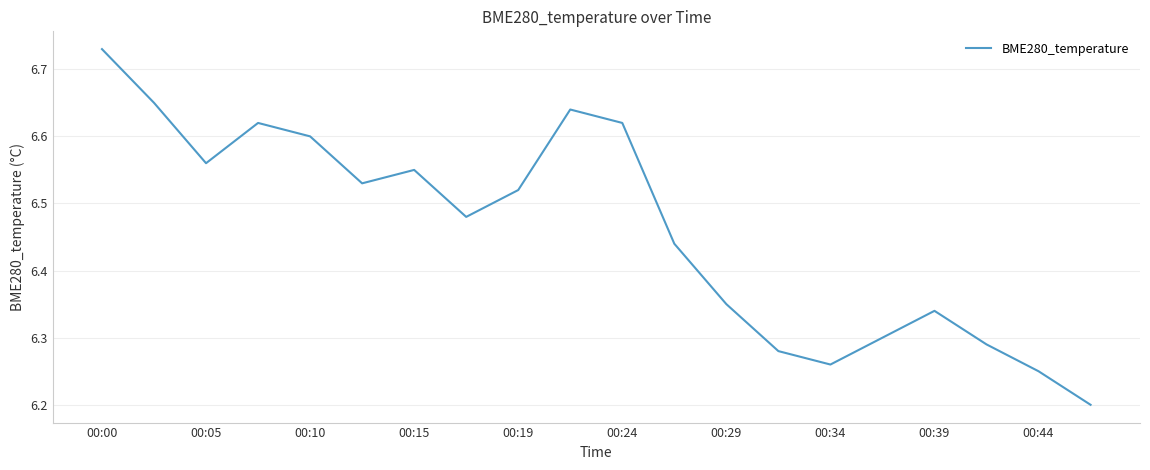

What is the difference between the maximum and minimum values?

0.5